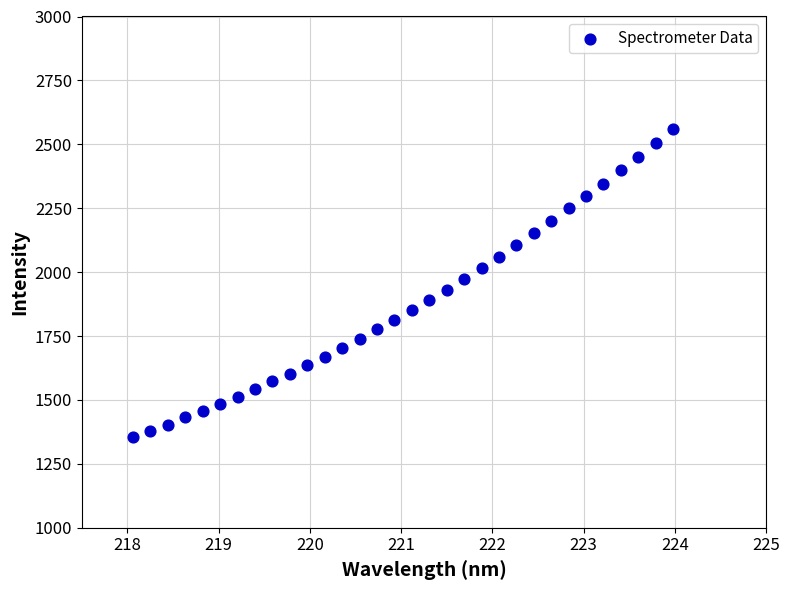

What is the range of X values (max minus min)?

5.9